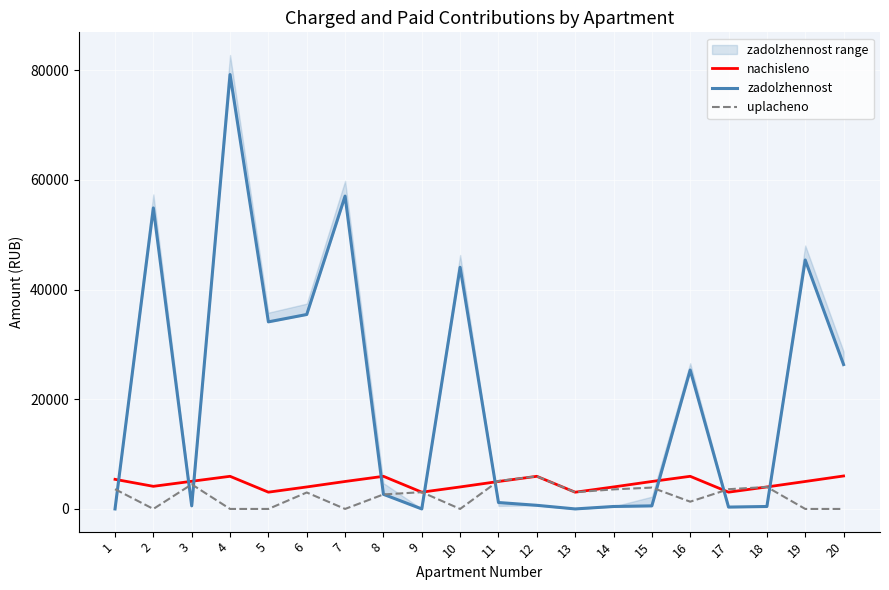

Is this an area chart (filled region under the line)?

No